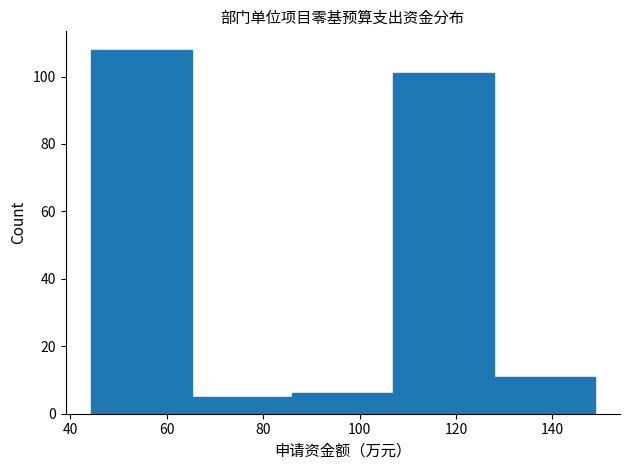

Which range on the x-axis has the tallest bar?

44 to 66